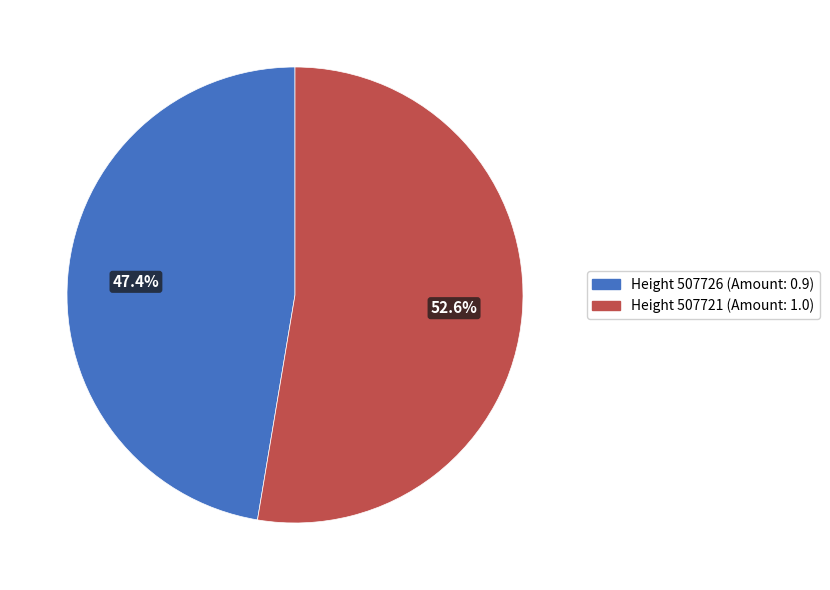

Rank the categories by value from lowest to highest.

Height 507726 (Amount: 0.9), Height 507721 (Amount: 1.0)